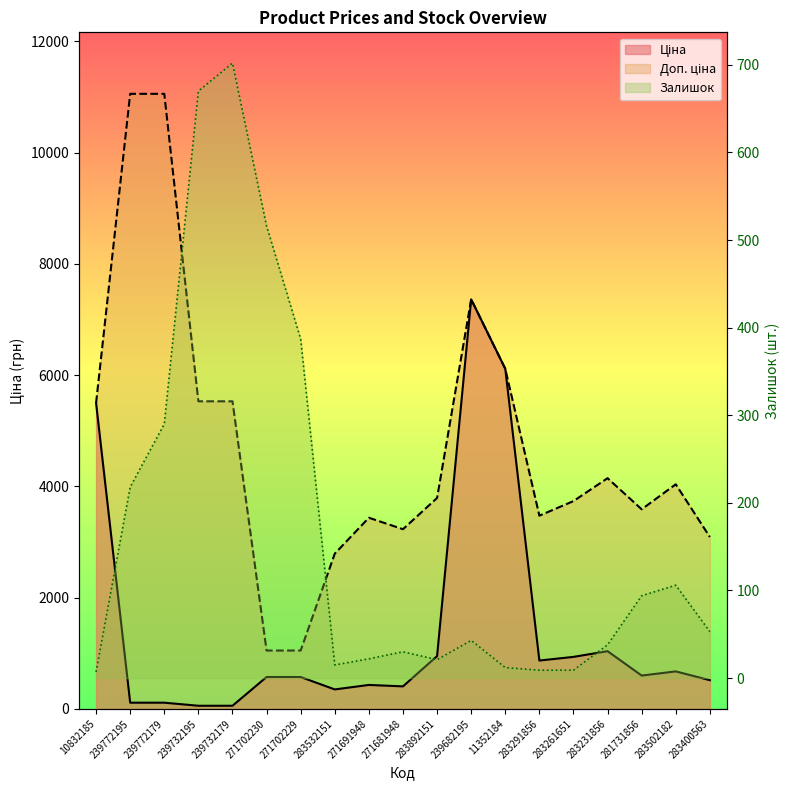

What are all the series names shown in the legend?

Ціна, Доп. ціна, Залишок